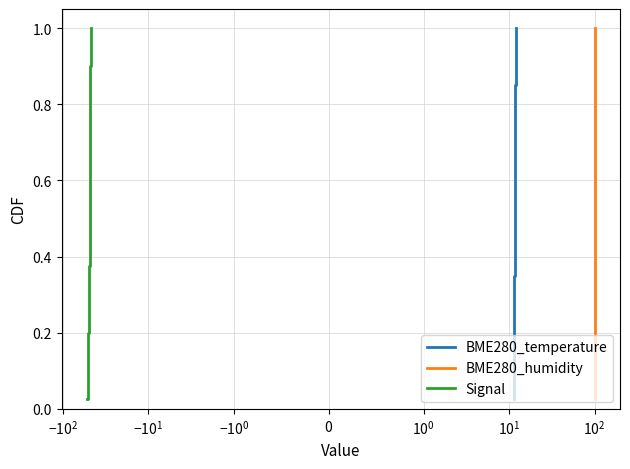

Is this an area chart (filled region under the line)?

No